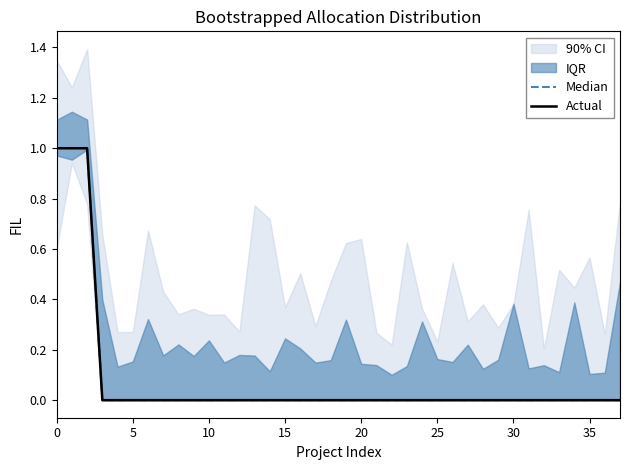

The Actual series shows -1 at 24. True or false?

False